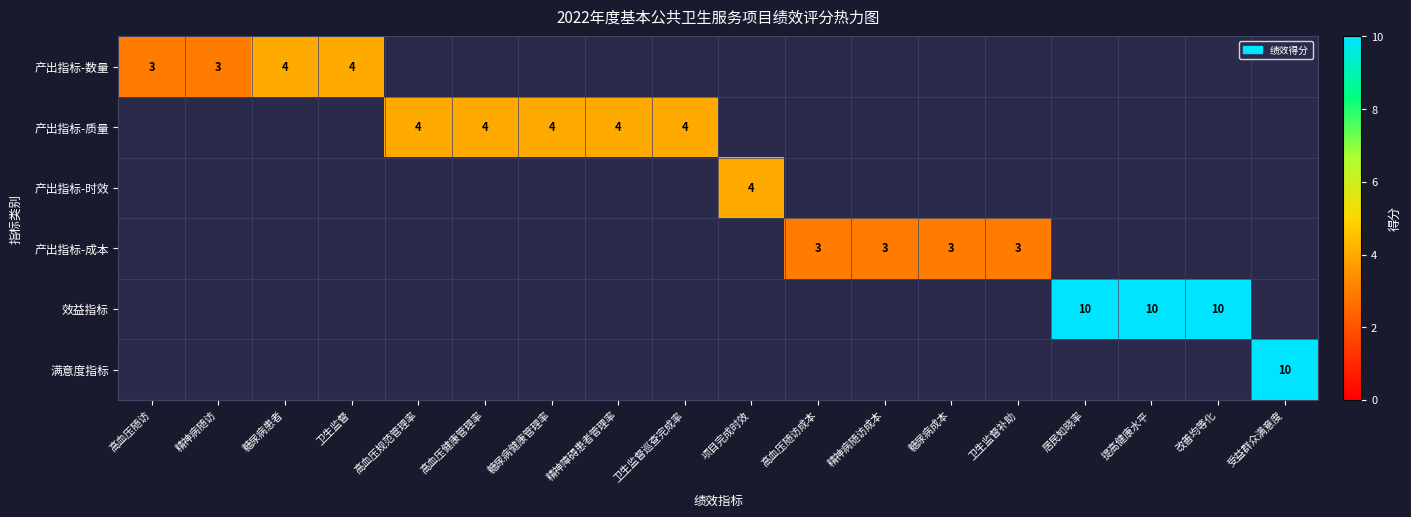

The value of 产出指标-质量 at 高血压规范管理率 is 5. True or false?

False